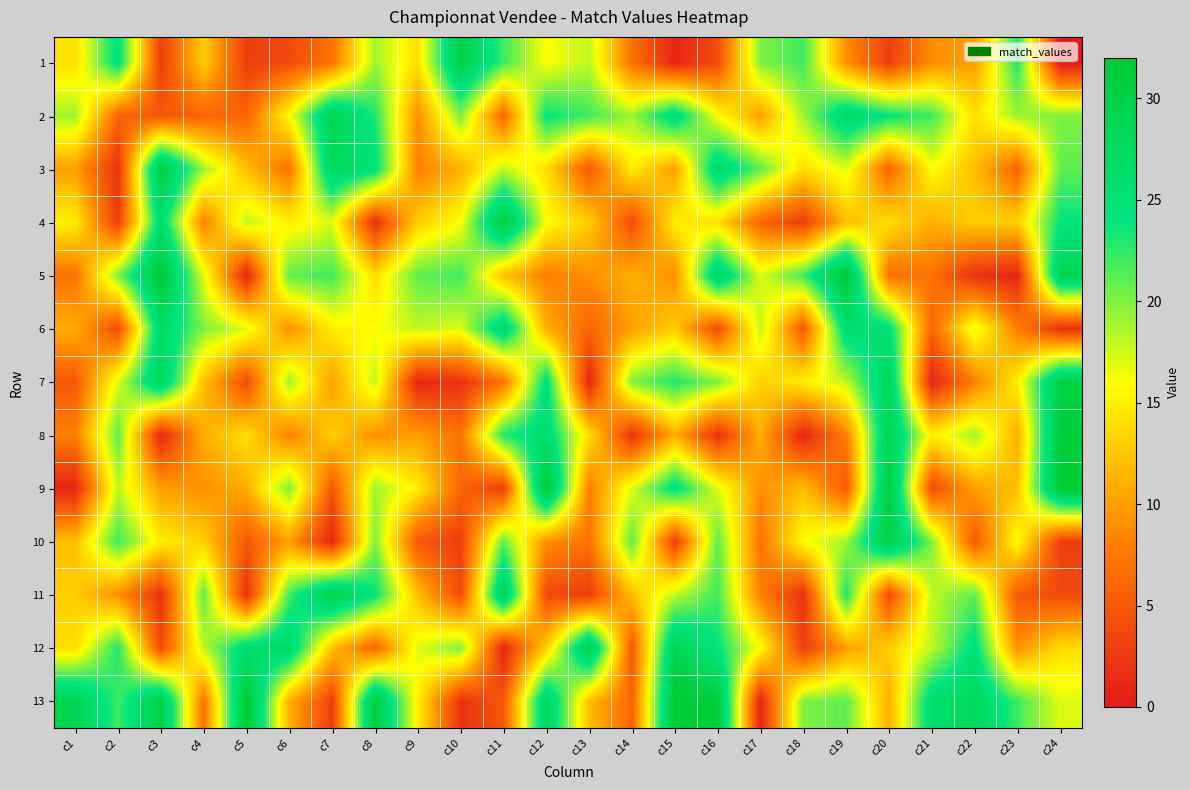

Which series has the largest total across all categories?

13